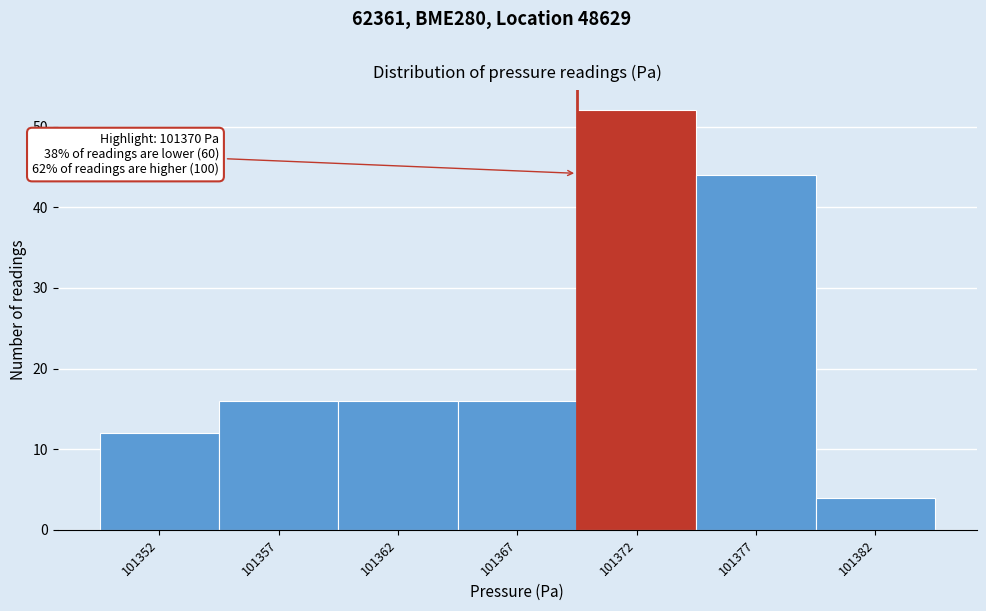

Reading right to left, transcribe all the data shown in this chart.

101382=4	101377=44	101372=52	101367=16	101362=16	101357=16	101352=12